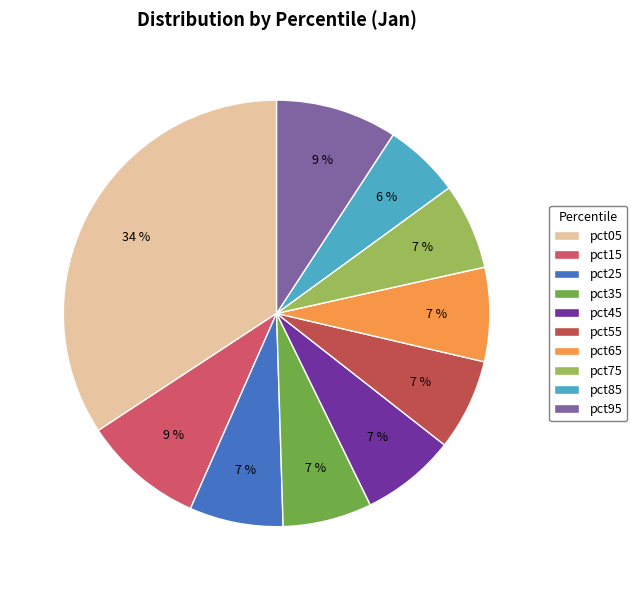

Does any single category account for the majority?

No